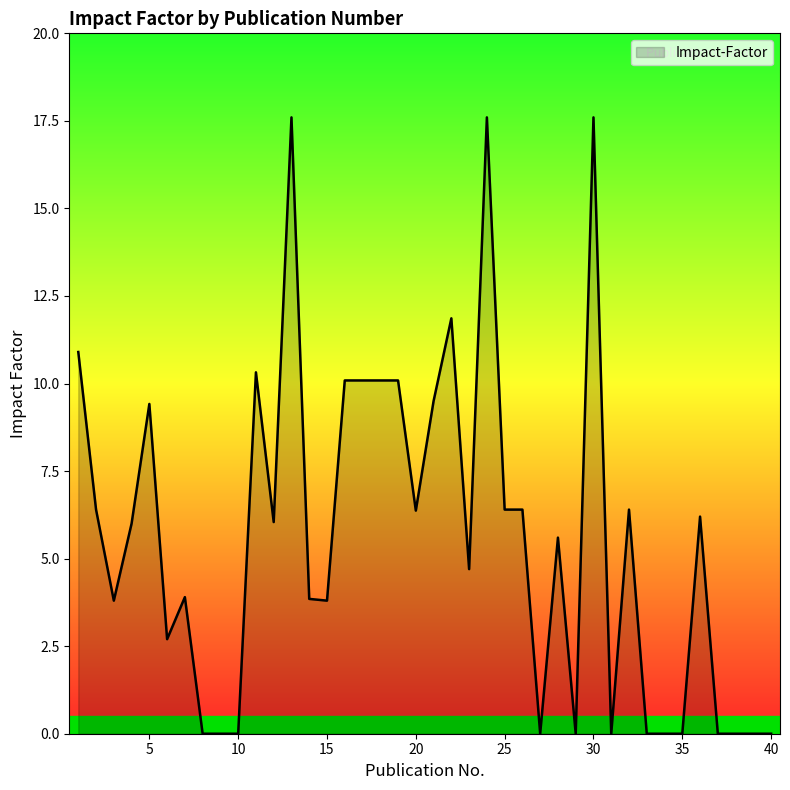

What is the maximum value shown in the chart?

17.6